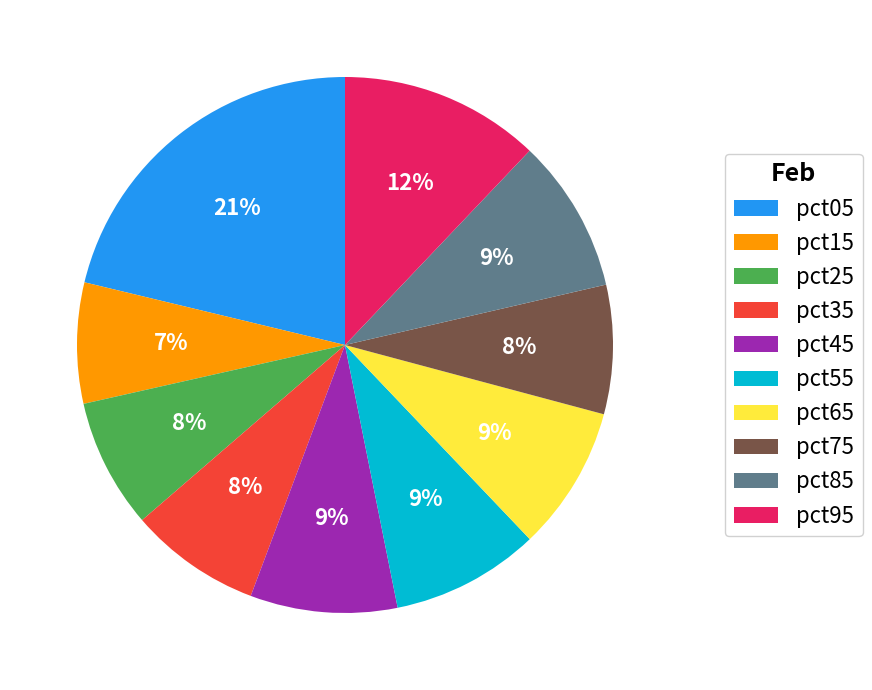

Which category has the biggest portion of the pie?

pct05